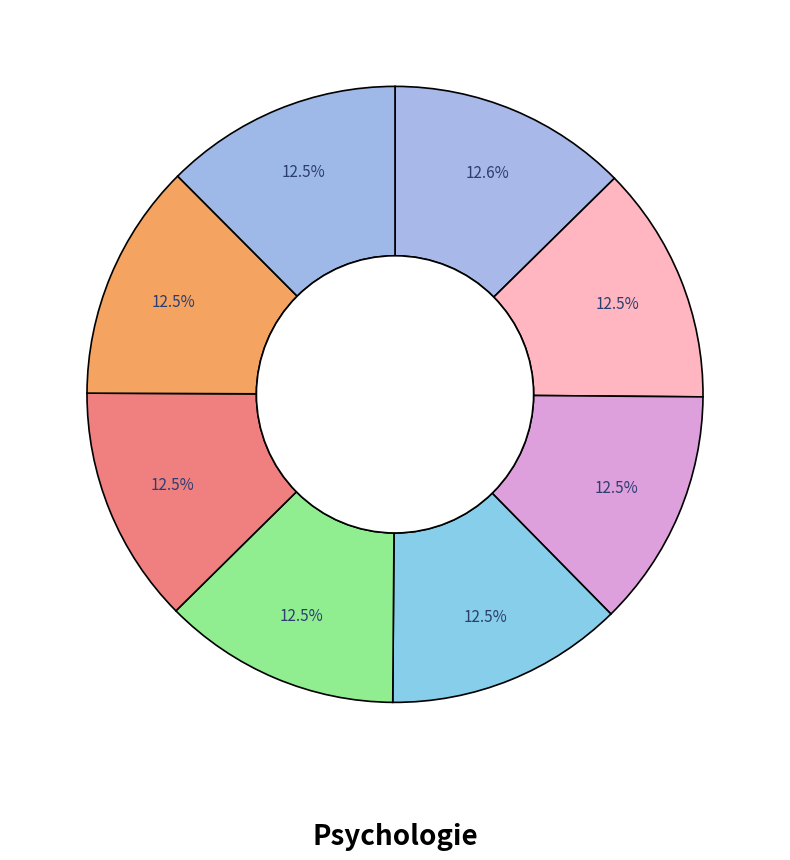

How many slices are in this pie chart?

8